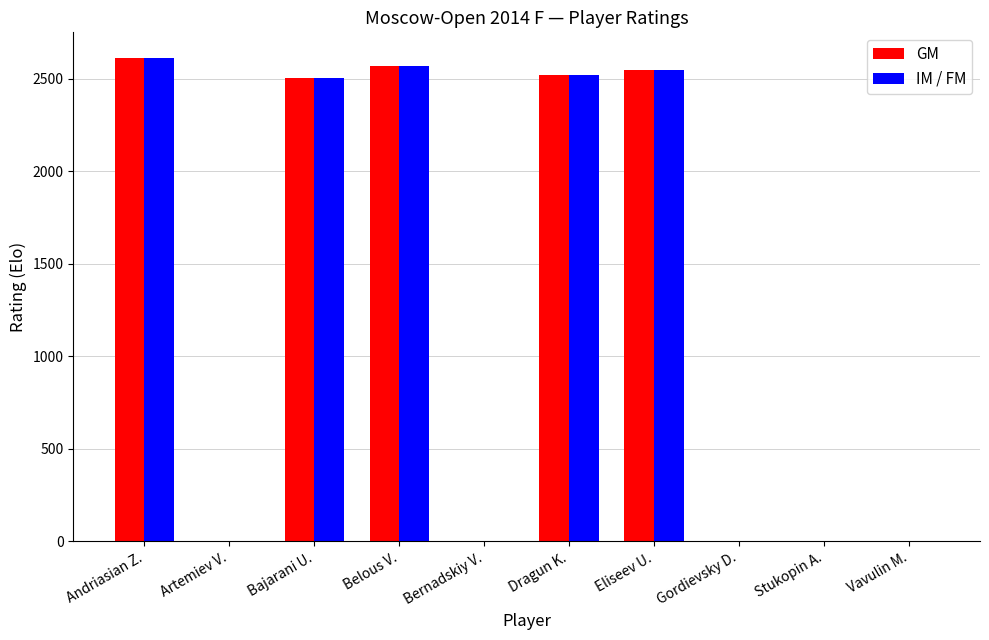

The GM series shows 0 at Vavulin M.. True or false?

True